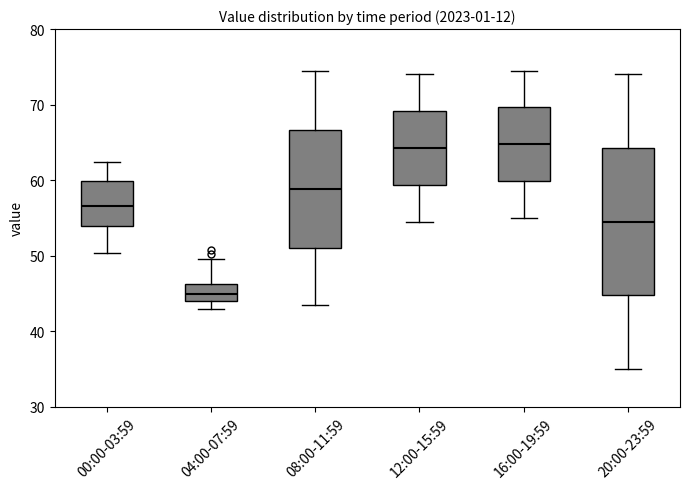

Which box has the lowest median line?

04:00-07:59